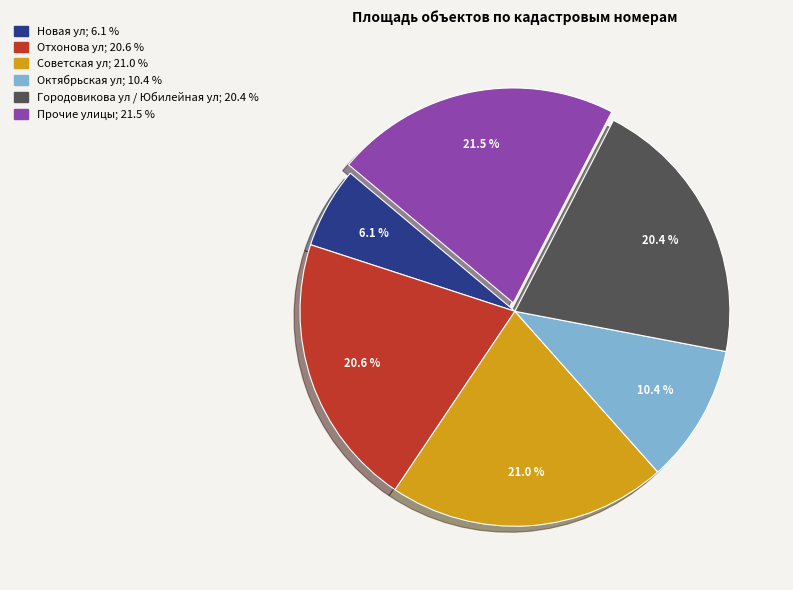

Is there any slice that represents more than half of the pie?

No